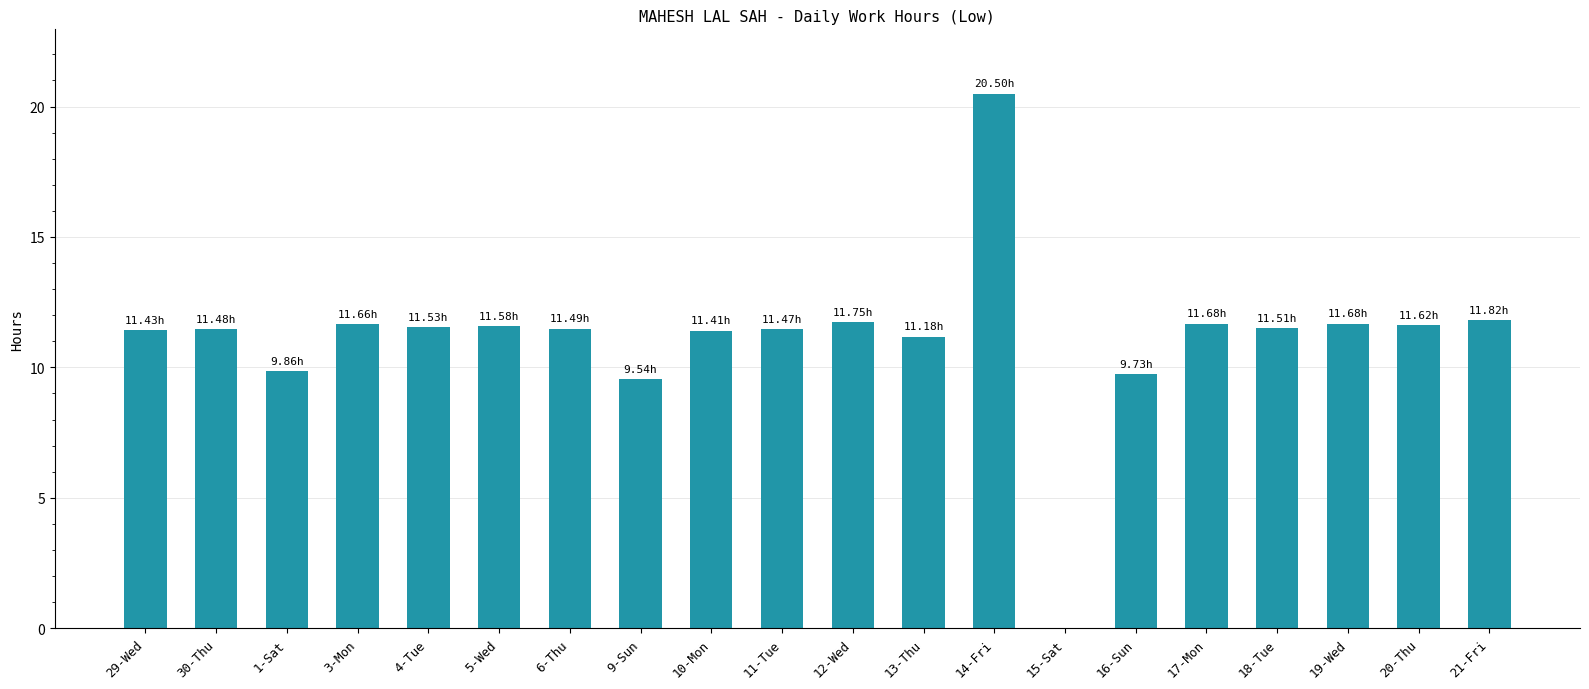

What is the difference between the values at 21-Fri and 13-Thu?

0.6